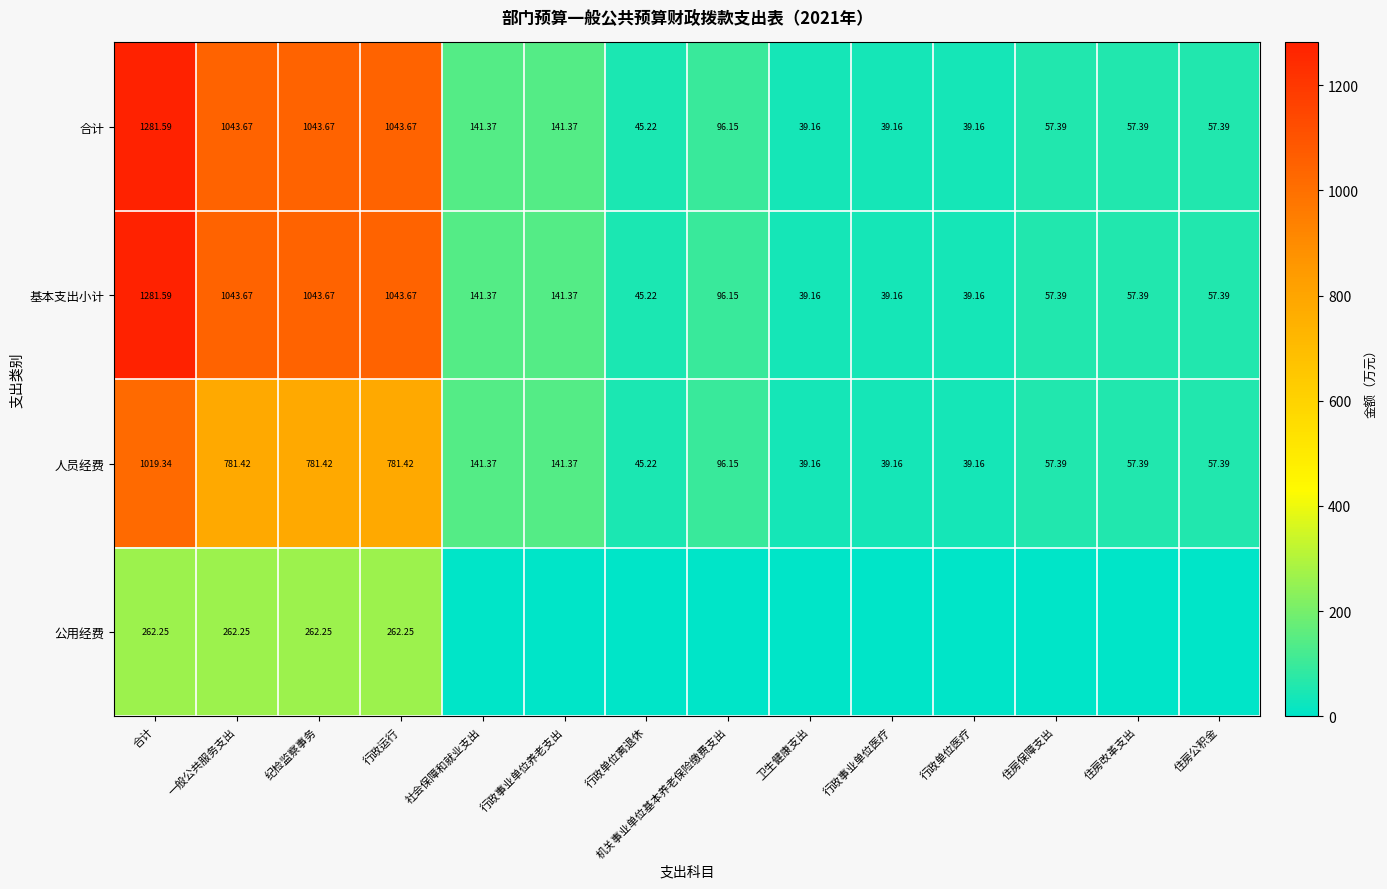

Which category has the lowest value across all series?

社会保障和就业支出